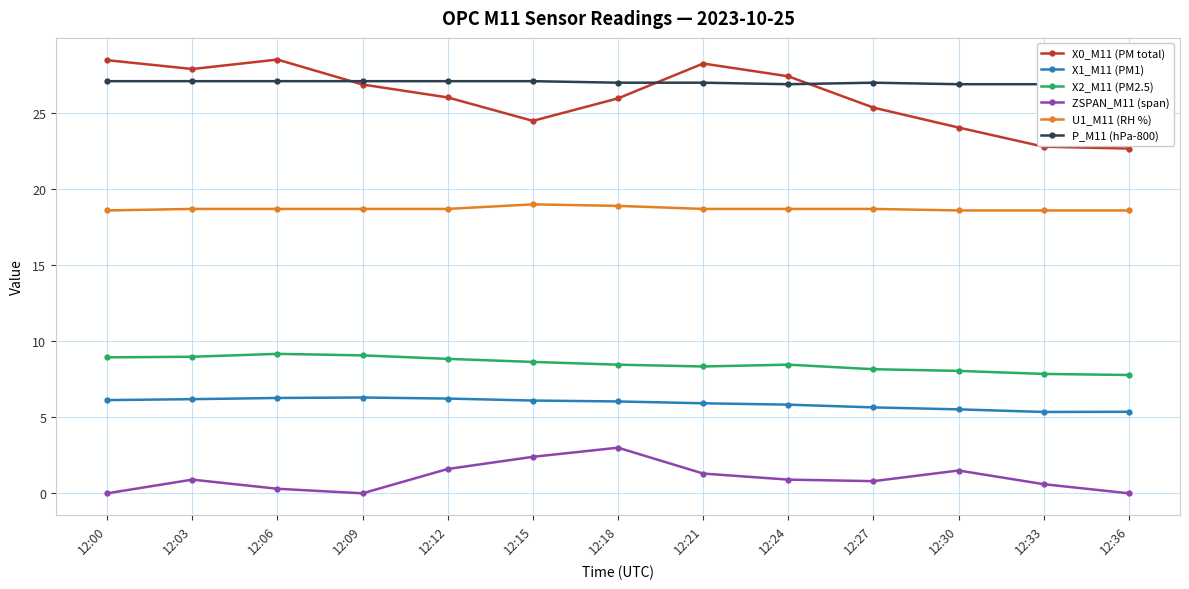

Which series has the largest total across all categories?

P_M11 (hPa-800)